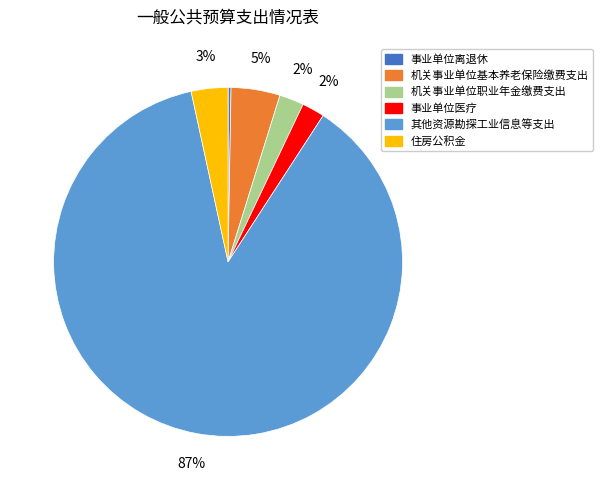

The 机关事业单位基本养老保险缴费支出 slice represents 5% of the pie. True or false?

True